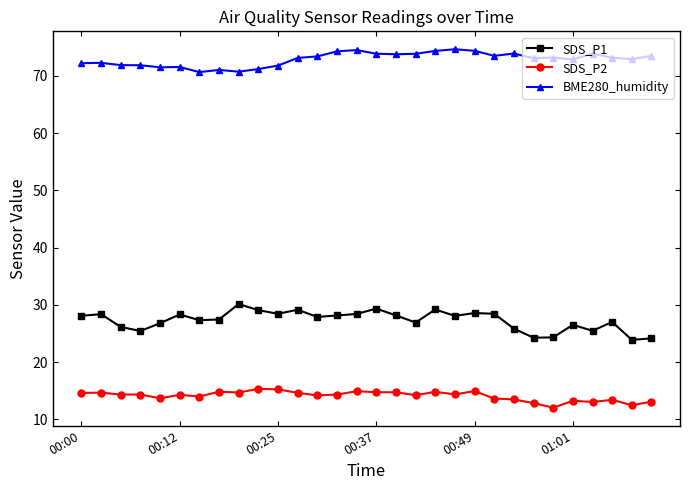

What is the minimum value for BME280_humidity?

70.6